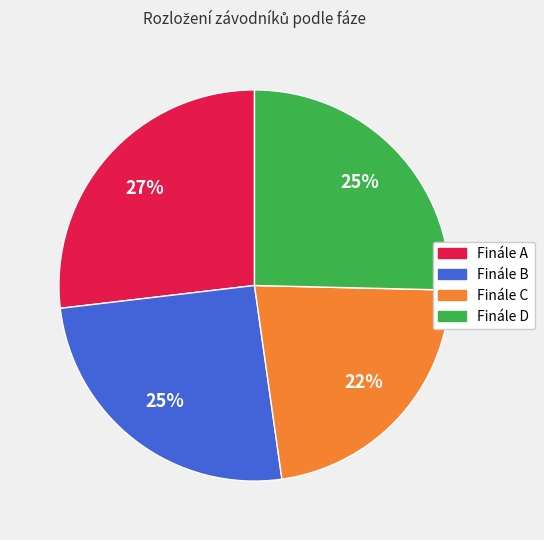

Combined, do Finále B and Finále C account for over 50%?

No